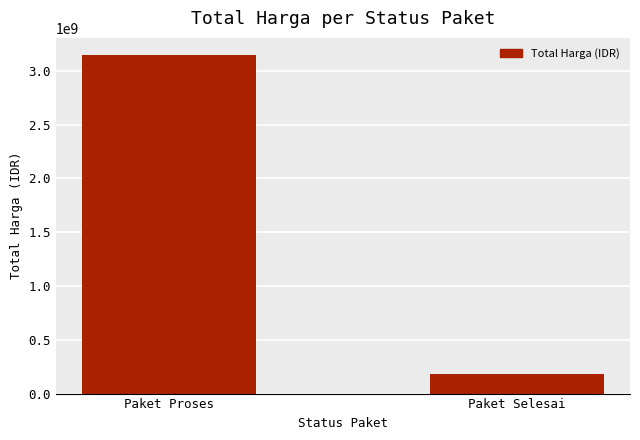

The value at Paket Proses is 4989249073. True or false?

False